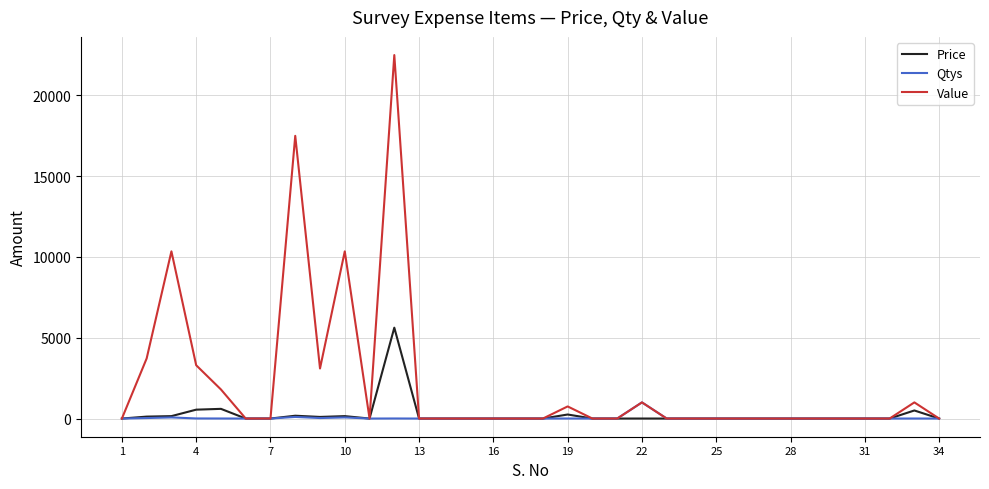

What is the maximum value shown in the chart?

22500